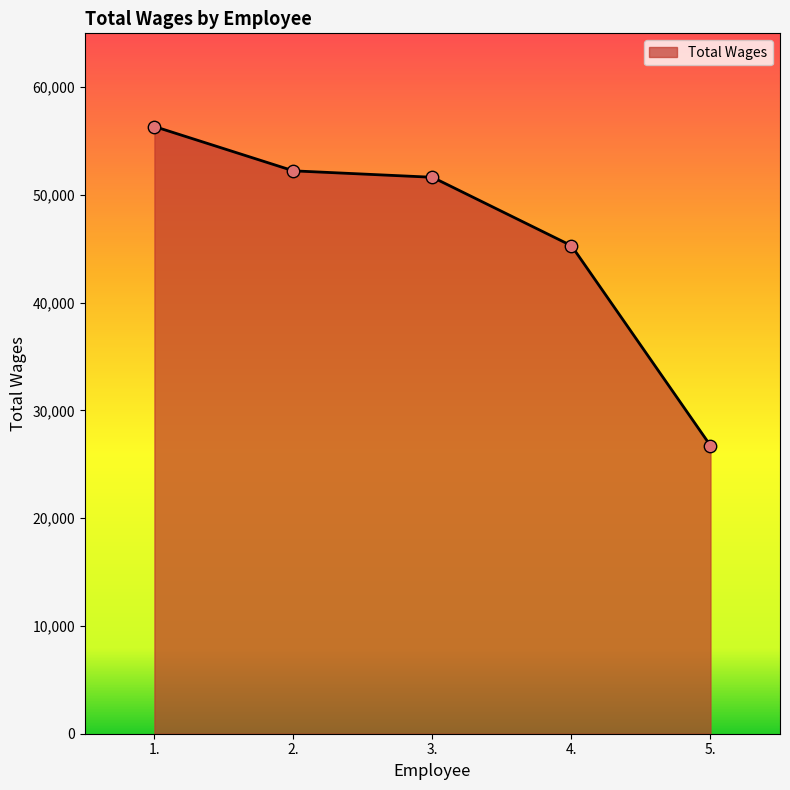

Approximately how many times larger is the value at 2. compared to 1.?

0.9